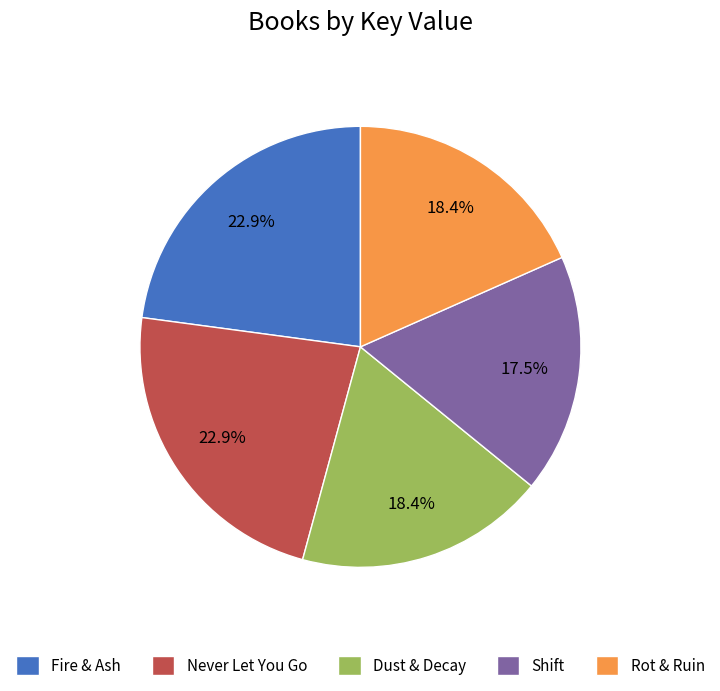

Count the number of slices in the pie.

5